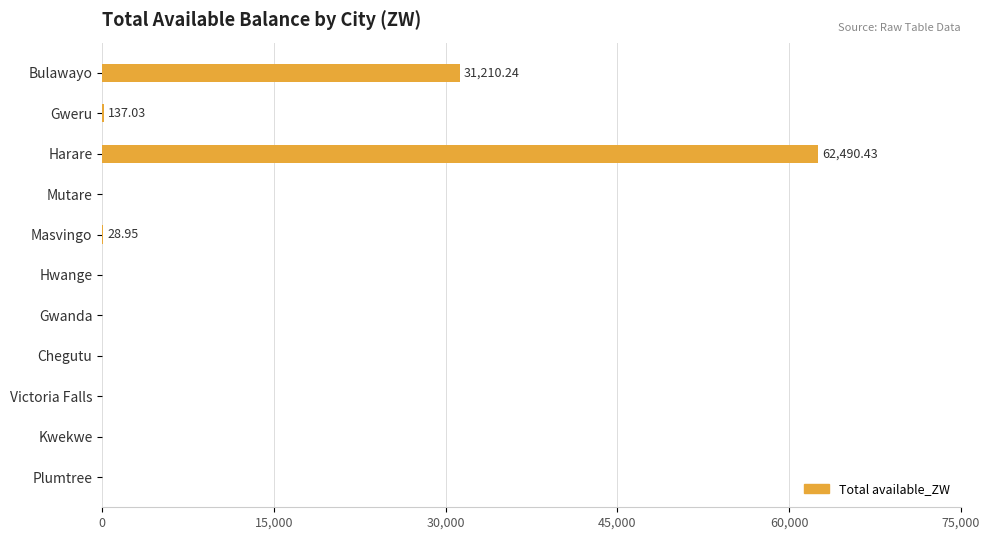

Which category has the highest value across all series?

Harare